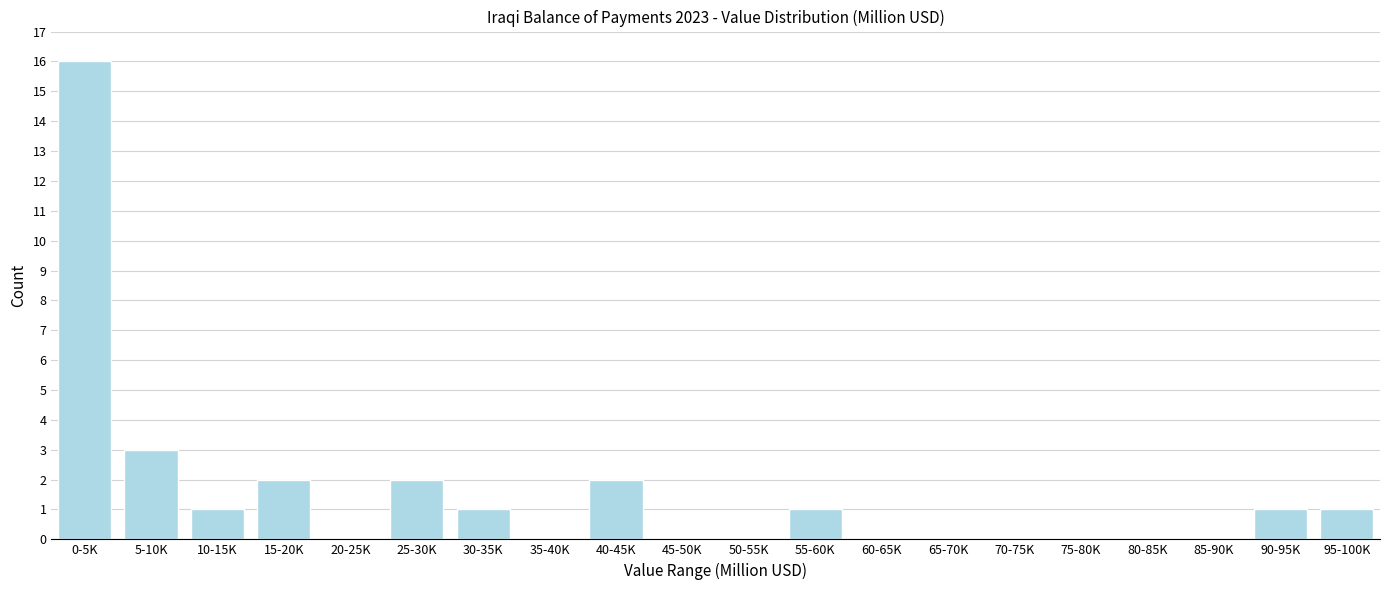

Reading left to right, extract all data points from this chart.

0-5K=16	5-10K=3	10-15K=1	15-20K=2	20-25K=0	25-30K=2	30-35K=1	35-40K=0	40-45K=2	45-50K=0	50-55K=0	55-60K=1	60-65K=0	65-70K=0	70-75K=0	75-80K=0	80-85K=0	85-90K=0	90-95K=1	95-100K=1